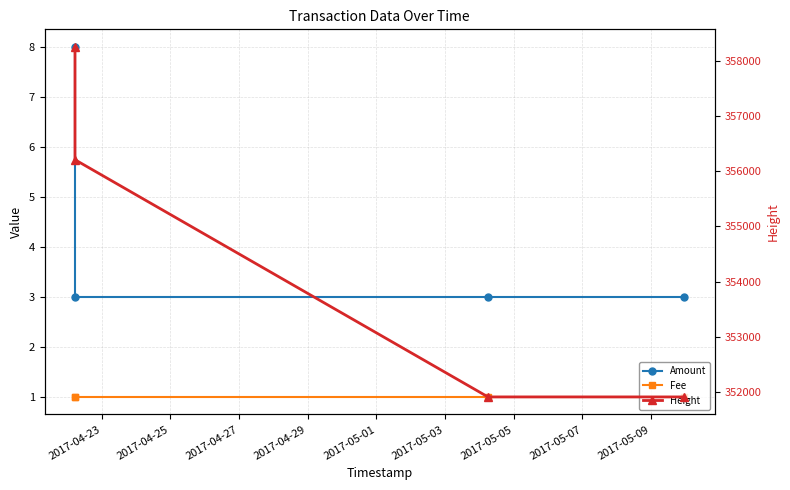

True or false: Height and Amount intersect in this chart.

False